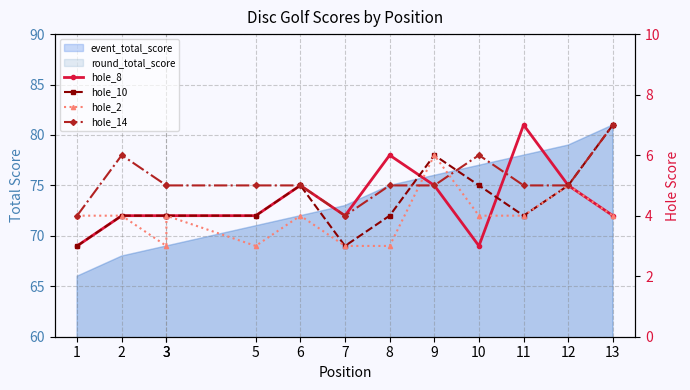

What is the sum of the hole_8 values at 2 and 9?

9